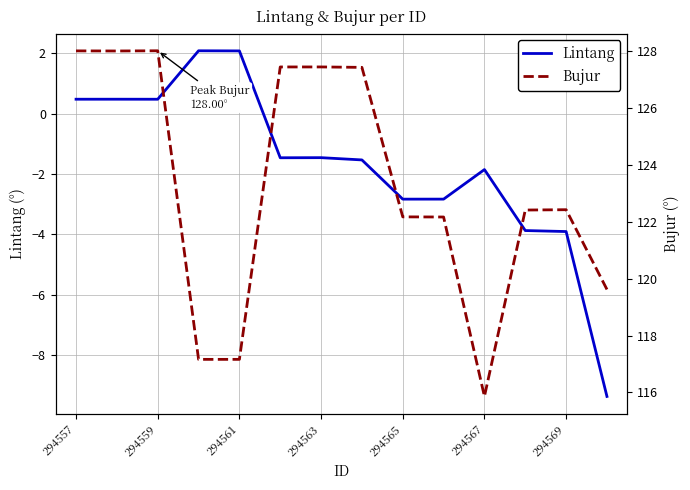

How many positive values does the Lintang series have?

5